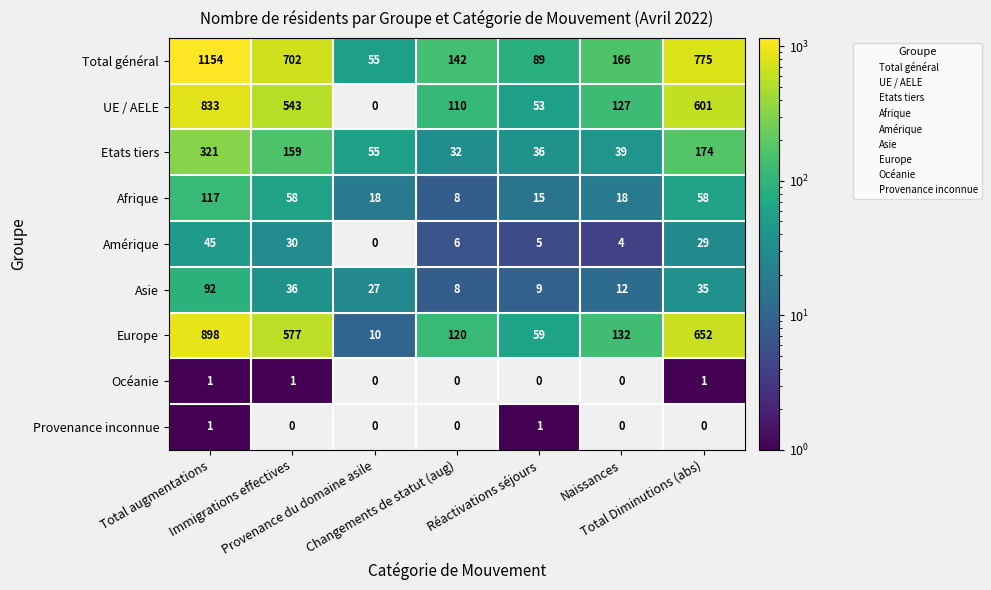

Which series has the largest range (max minus min)?

Total général